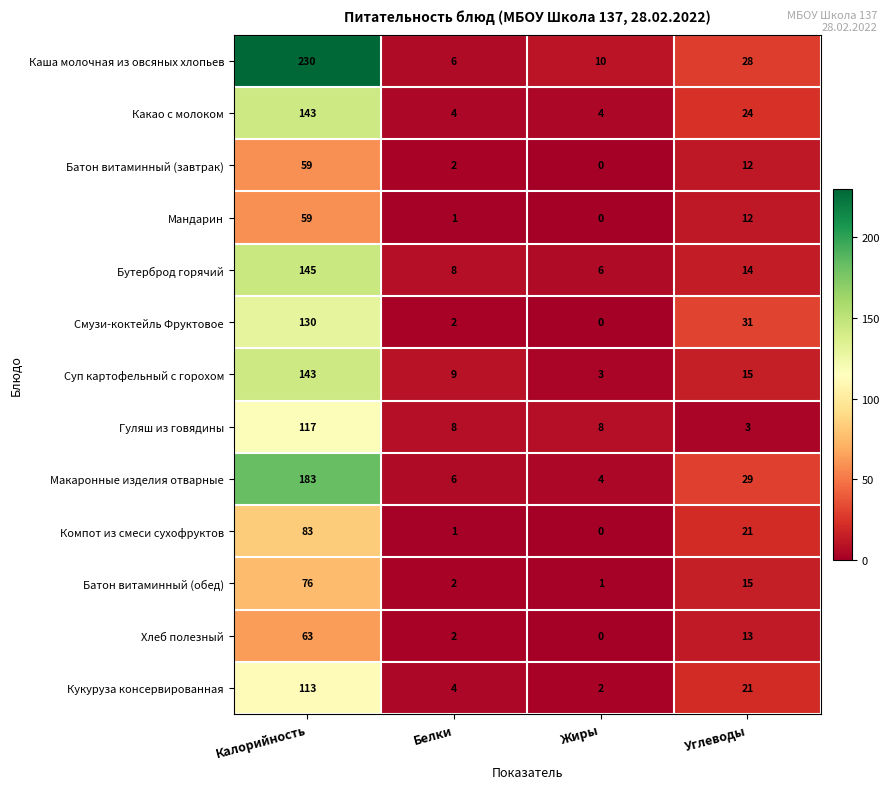

True or false: Кукуруза консервированная has a value of 1 at Жиры.

False